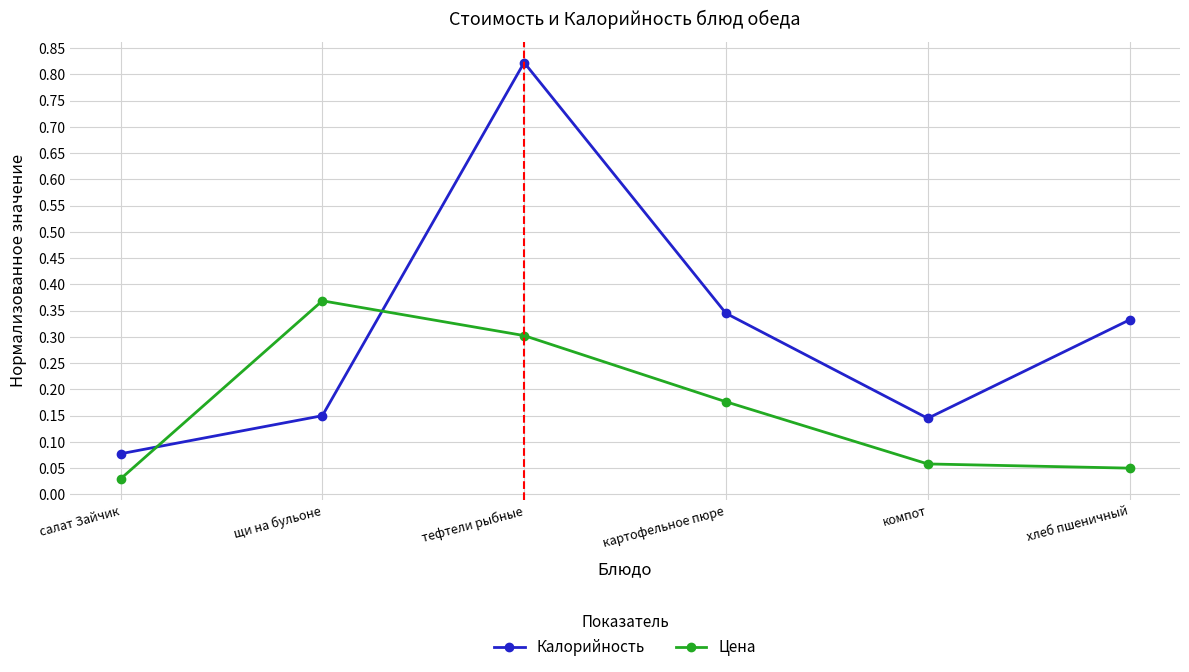

What is the label of the 4th point from the right?

тефтели рыбные